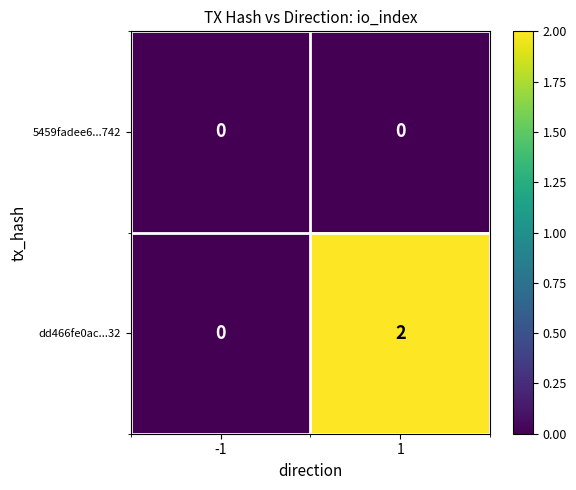

List the series in order of their overall mean, lowest first.

5459fadee6...742, dd466fe0ac...32